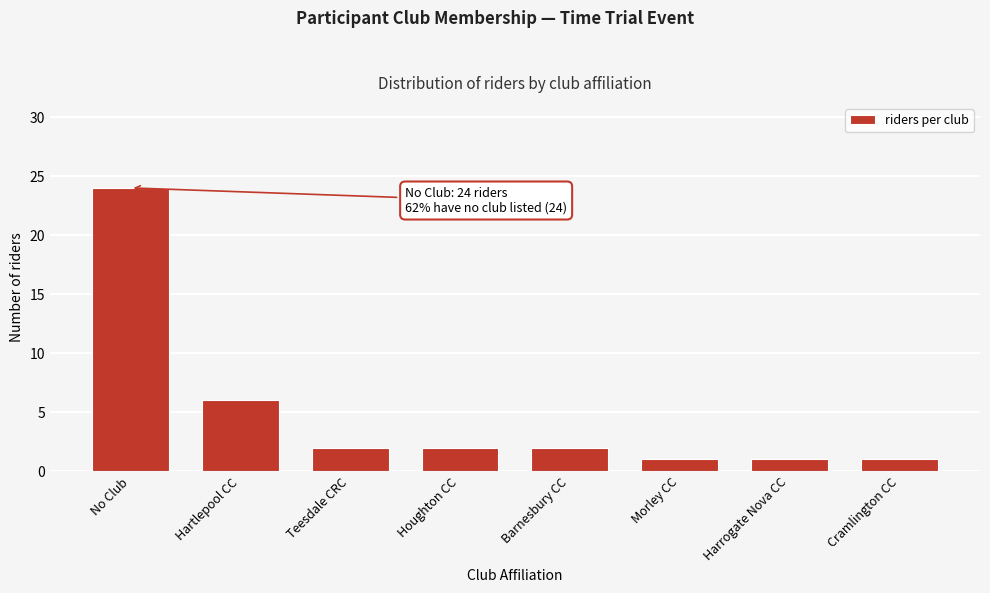

Reading left to right, list all the values displayed in this chart.

24	6	2	2	2	1	1	1